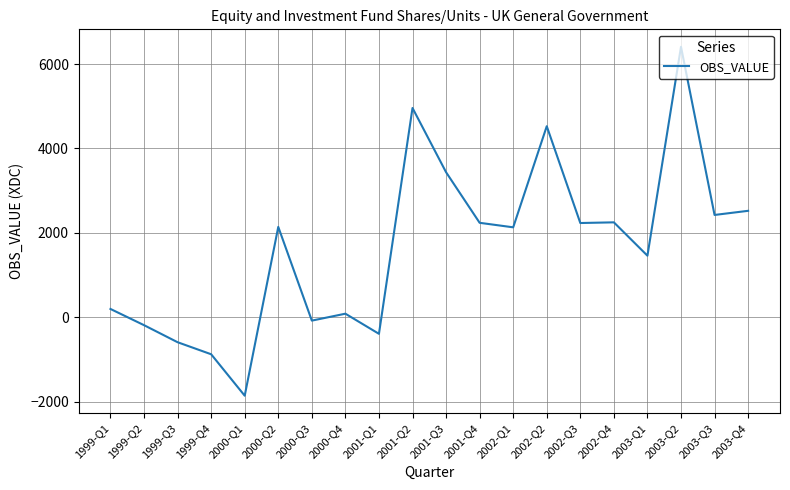

Between 2001-Q3 and 2003-Q4, which is larger?

2001-Q3